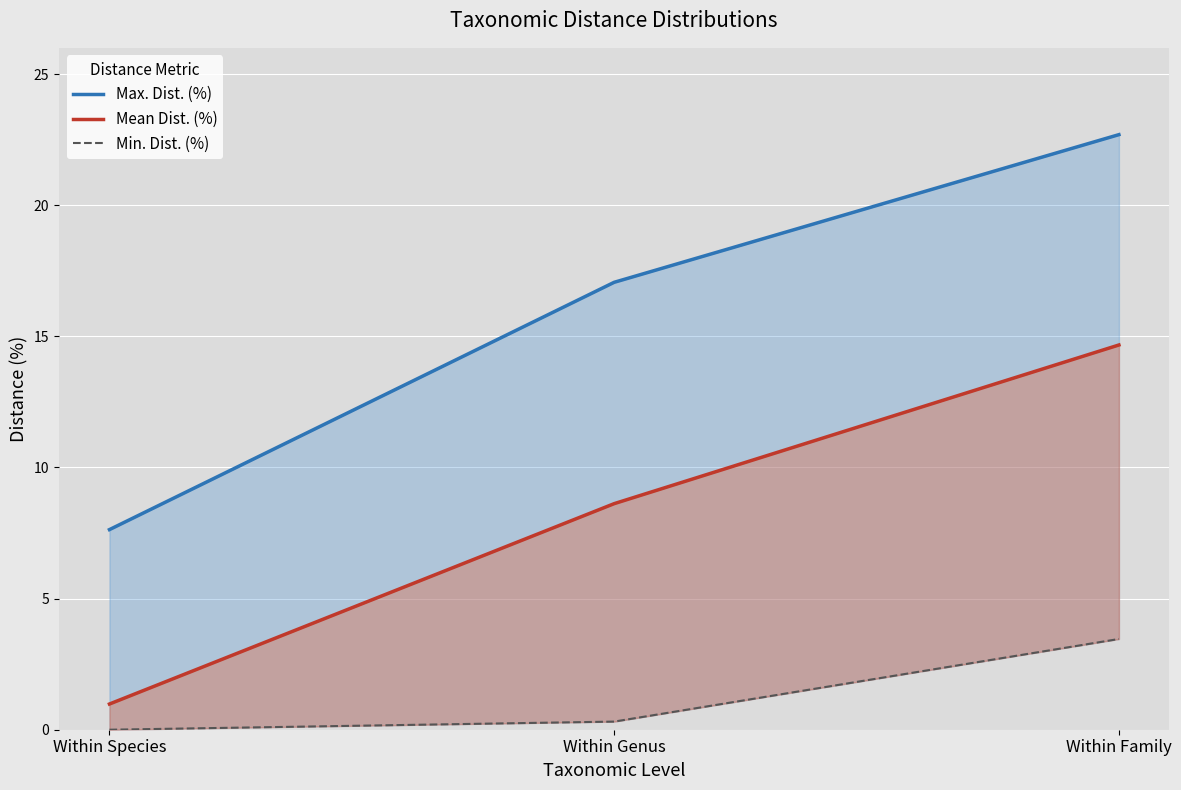

Is the value of Min. Dist. (%) at Within Genus greater than the value of Max. Dist. (%) at Within Genus?

No